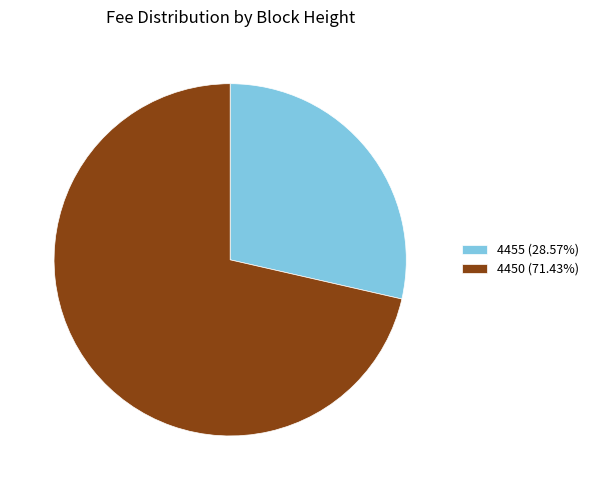

Approximately how many times larger is the value at 4455 (28.57%) compared to 4450 (71.43%)?

0.4